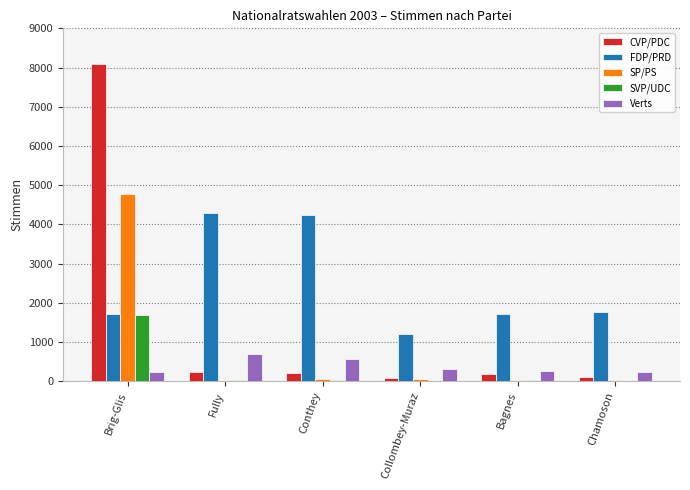

What is the difference between the FDP/PRD values at Collombey-Muraz and Chamoson?

551